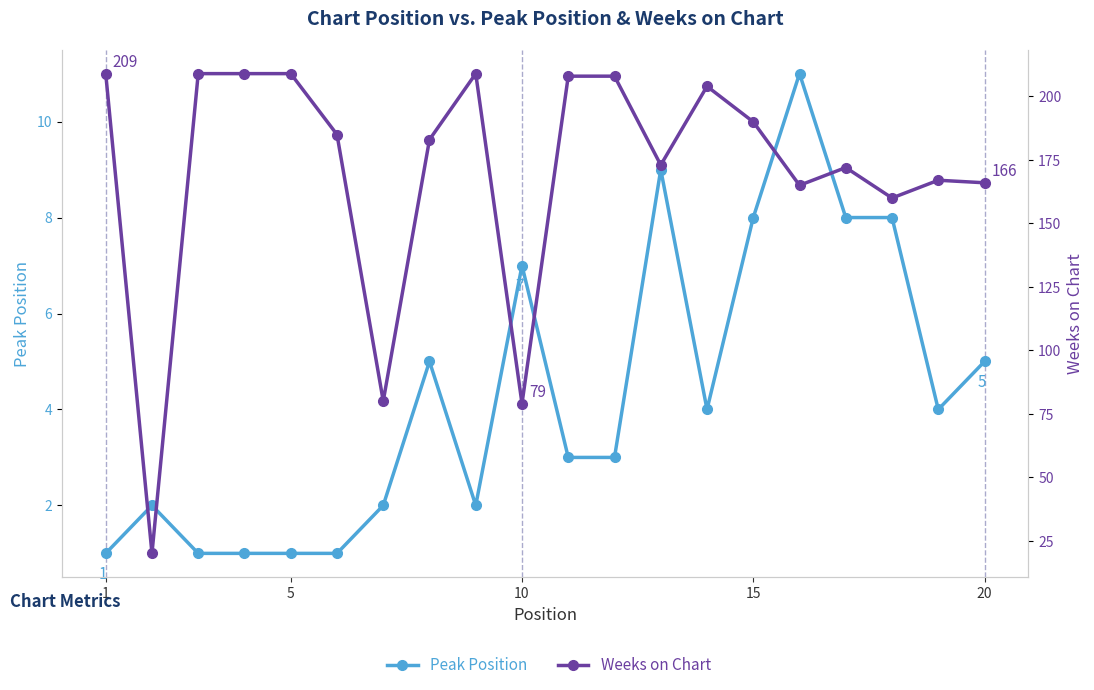

What is the value of the Peak Position point at the 17th from the left?

8